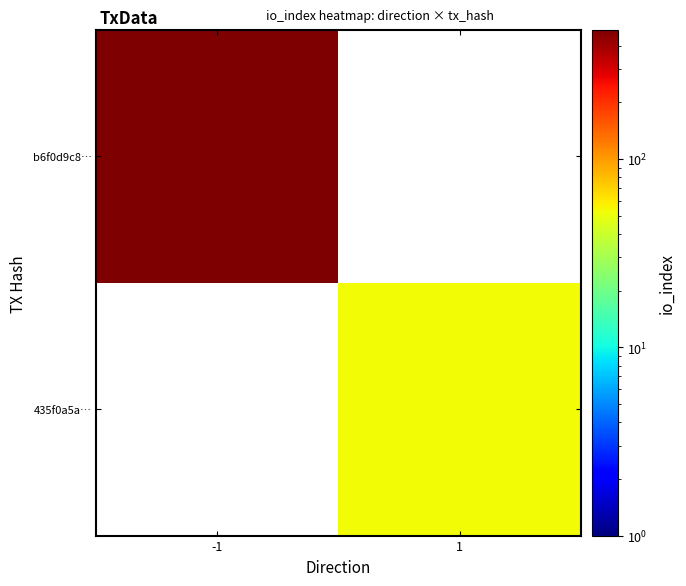

Is it true that b6f0d9c8… equals 484.0 at -1?

True